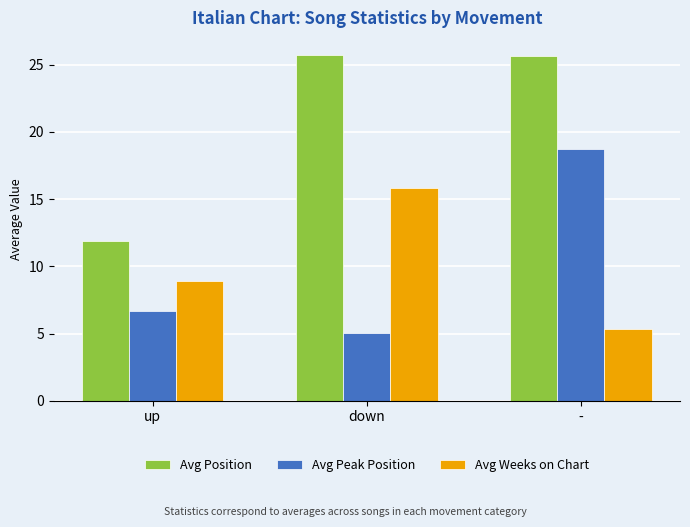

What is the minimum value shown in the chart?

5.1